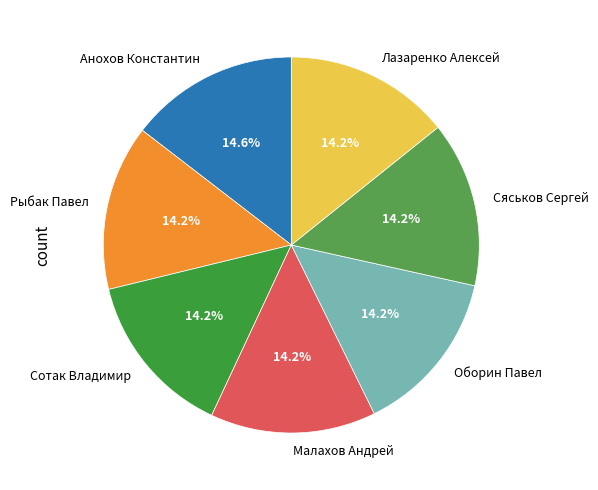

To the nearest percent, what percentage of the pie is Рыбак Павел?

14%